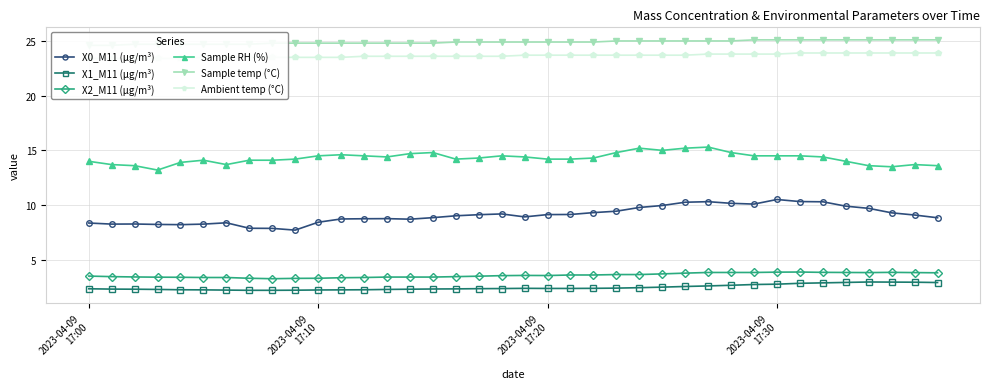

Which series has the largest total across all categories?

Sample temp (°C)